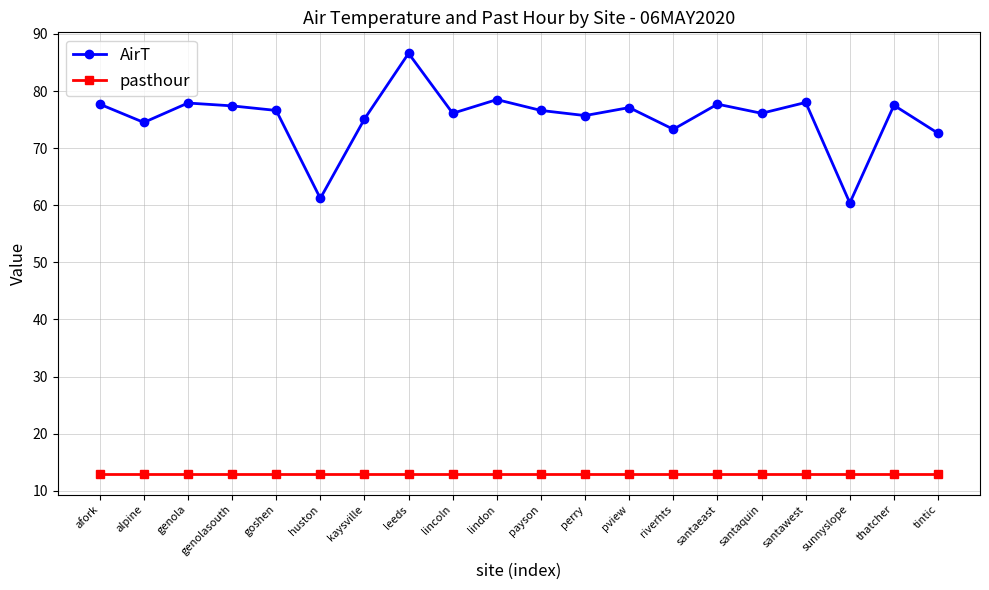

What is the sum of the pasthour values at thatcher and lincoln?

26.0